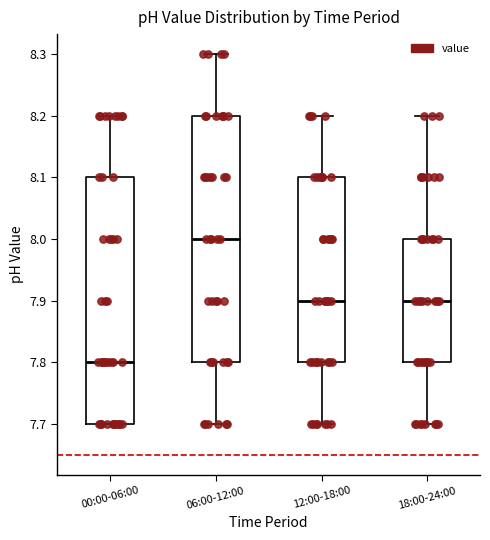

Where does the median line of the box for 18:00-24:00 sit on the y-axis? The values are not printed on the chart, so give them approximately, as read against the axis.

7.9